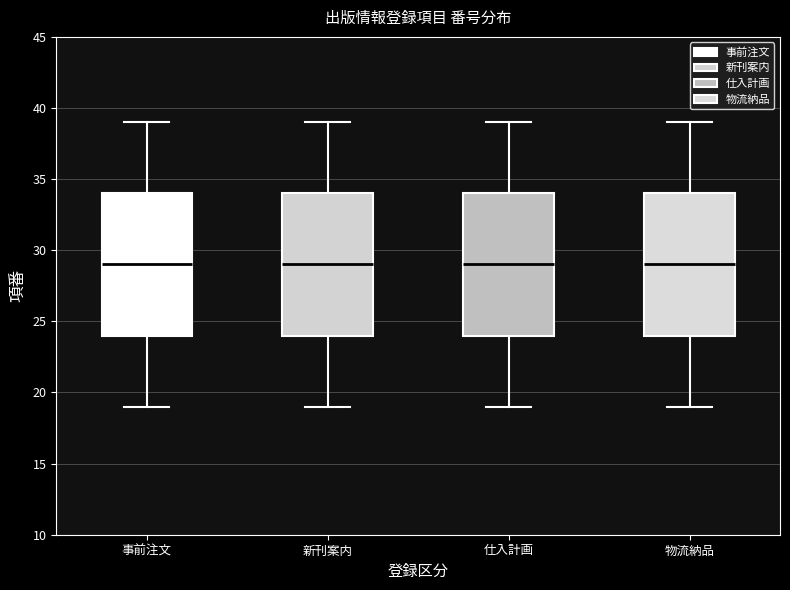

Reading left to right, read every box against the y-axis: the position of its median line, the range the box covers, and the ends of its whiskers. The values are not printed on the chart, so give them approximately, as read against the axis.

事前注文: median 29, box 24 to 34, whiskers 19 to 39
新刊案内: median 29, box 24 to 34, whiskers 19 to 39
仕入計画: median 29, box 24 to 34, whiskers 19 to 39
物流納品: median 29, box 24 to 34, whiskers 19 to 39